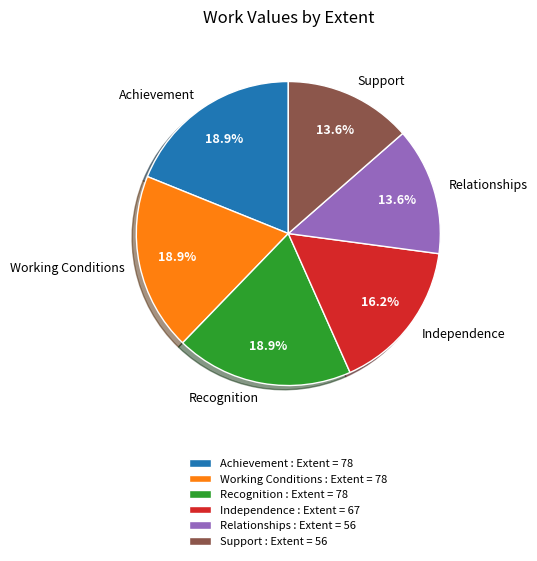

Does Support represent more than half of the total?

No